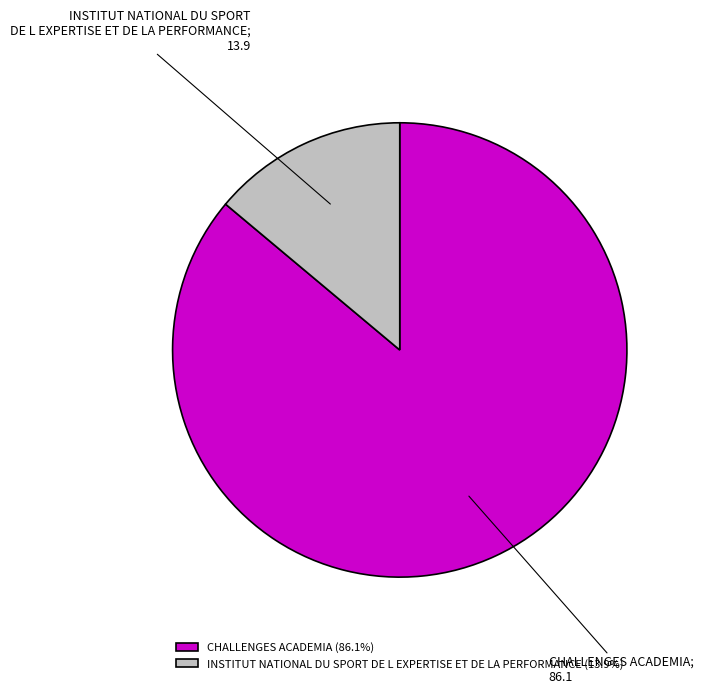

Is the sum of CHALLENGES ACADEMIA and INSTITUT NATIONAL DU SPORT DE L EXPERTISE ET DE LA PERFORMANCE greater than half?

Yes